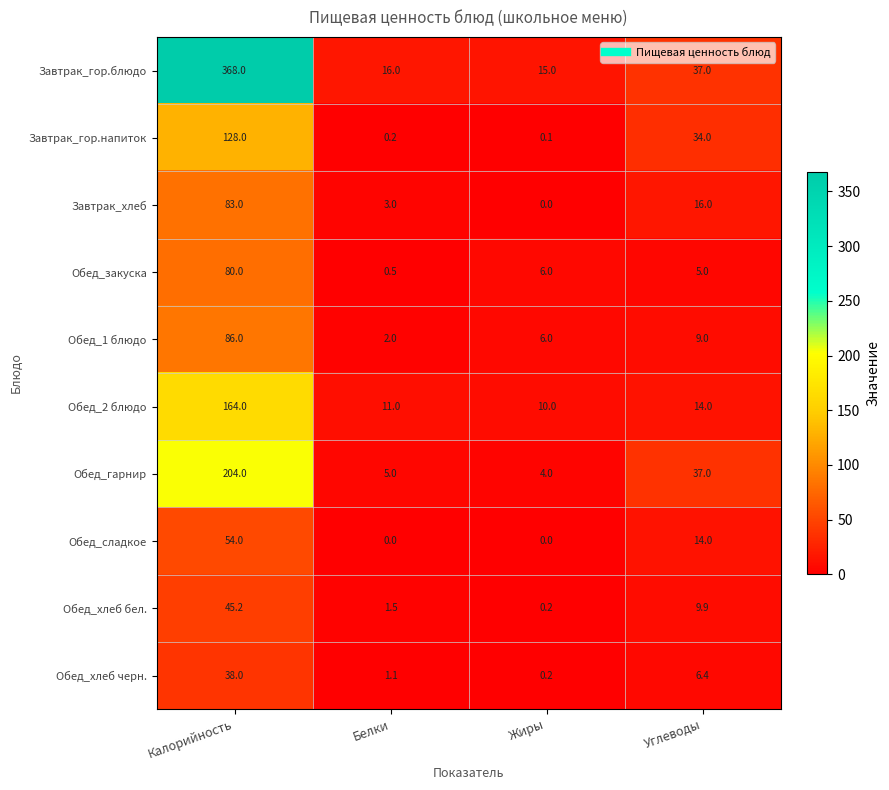

What is the sum of all Завтрак_гор.напиток values?

162.3